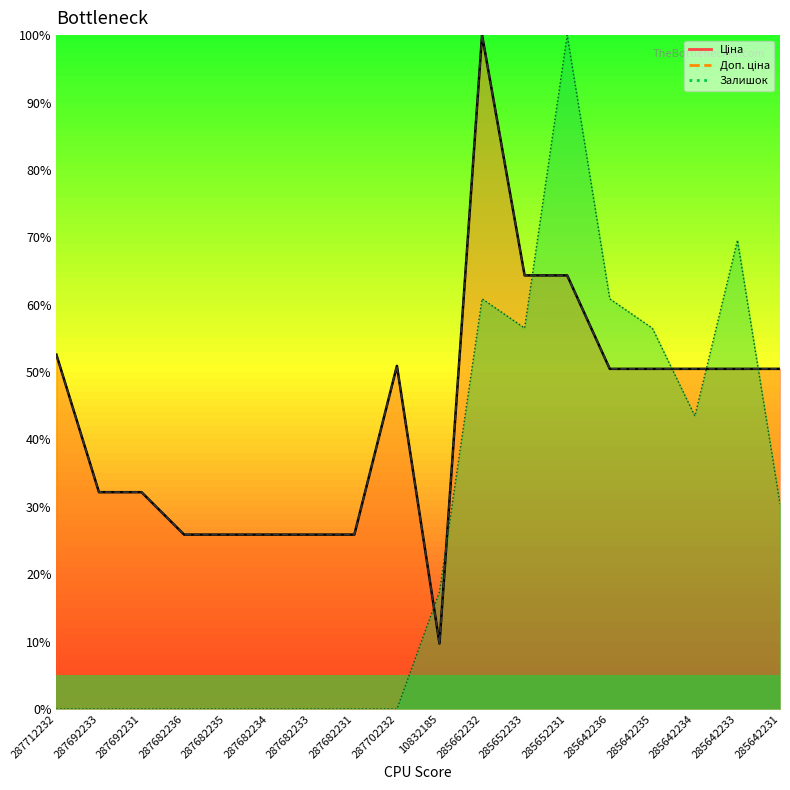

True or false: Доп. ціна and Ціна intersect in this chart.

False